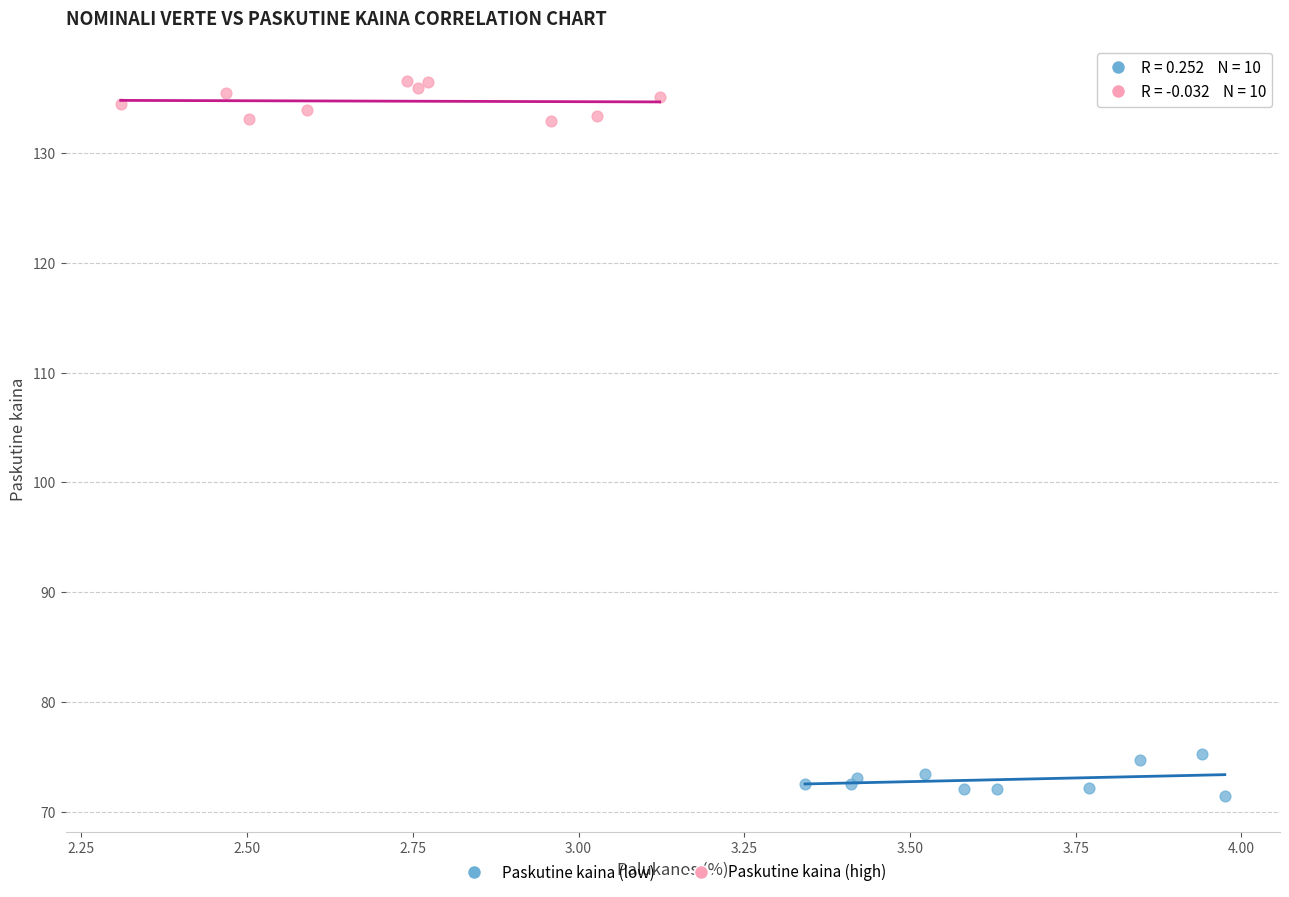

Which series reaches the maximum Y coordinate?

Paskutine kaina (high)